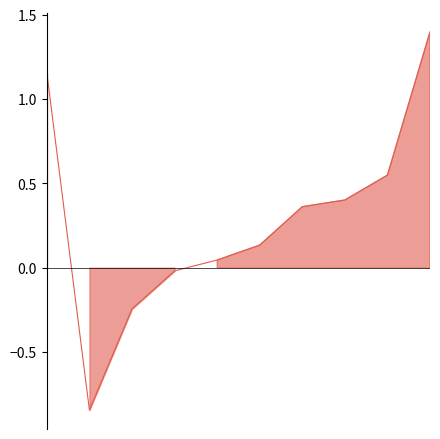

Rank the categories by value from highest to lowest.

9, 0, 8, 7, 6, 5, 4, 3, 2, 1